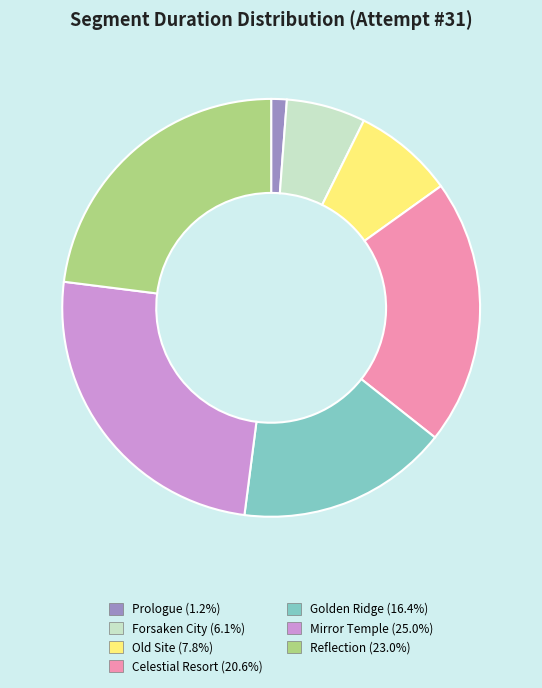

Is Mirror Temple the majority of the pie?

No